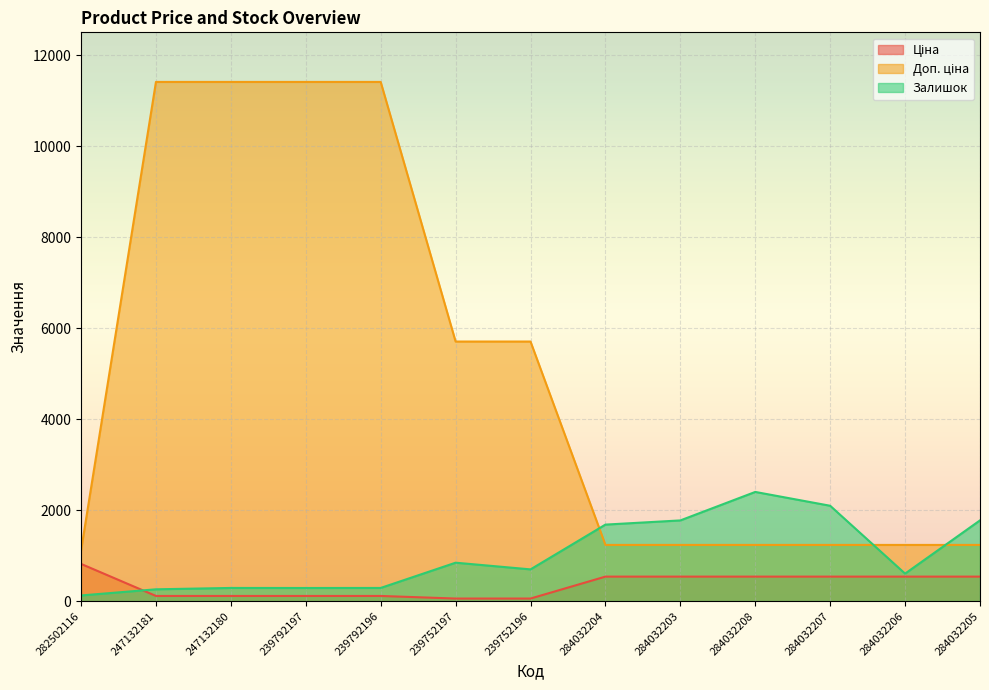

The Залишок series shows 523.9 at 284032204. True or false?

False